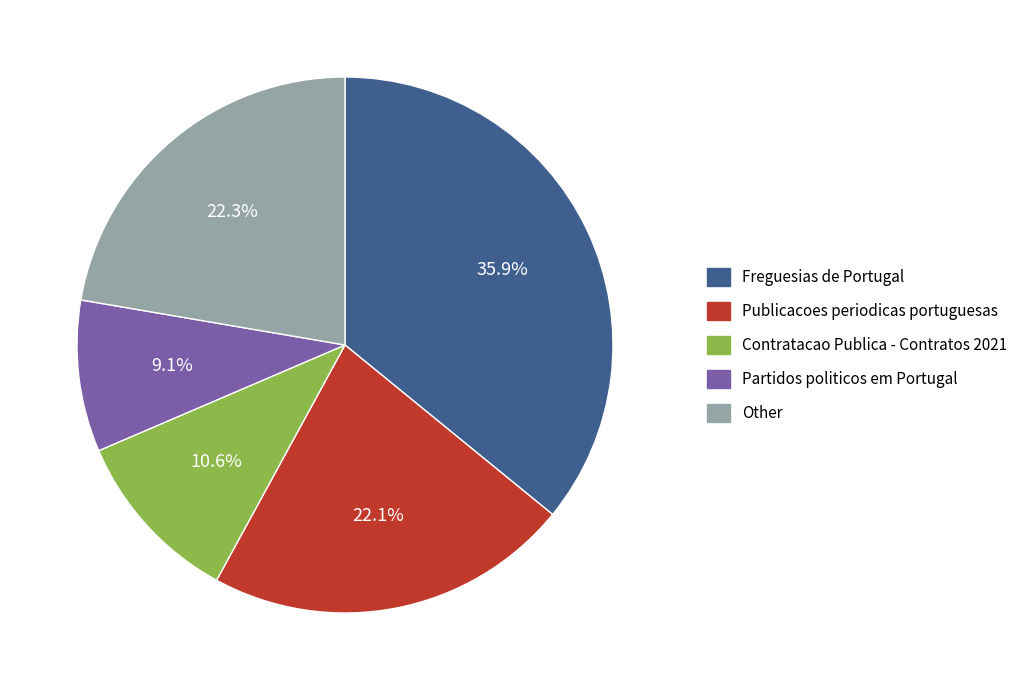

Does any single category account for the majority?

No